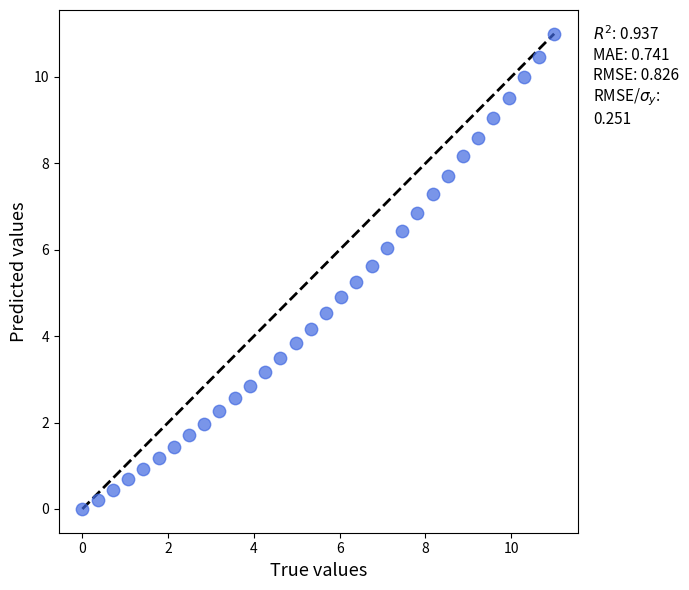

What is the range of X values (max minus min)?

11.0